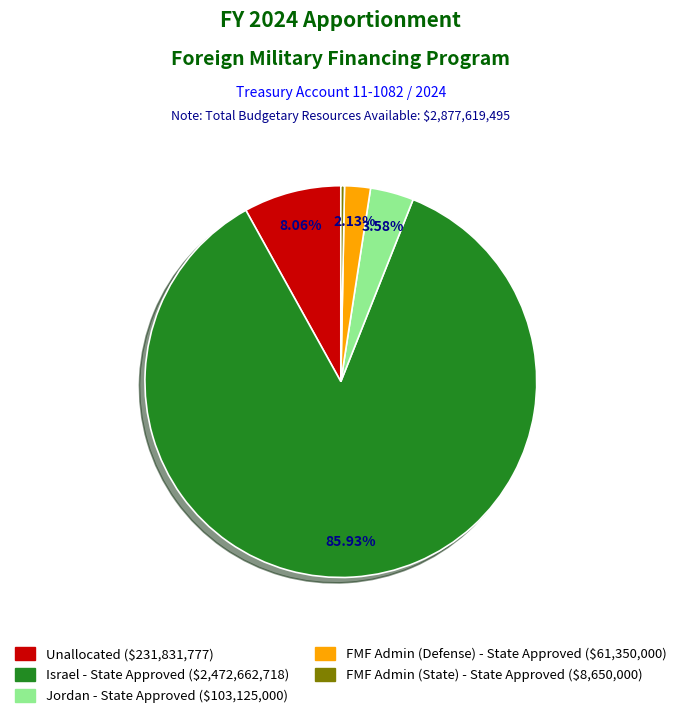

To the nearest percent, what is the difference between the Unallocated and Israel - State Approved slice percentages?

78%